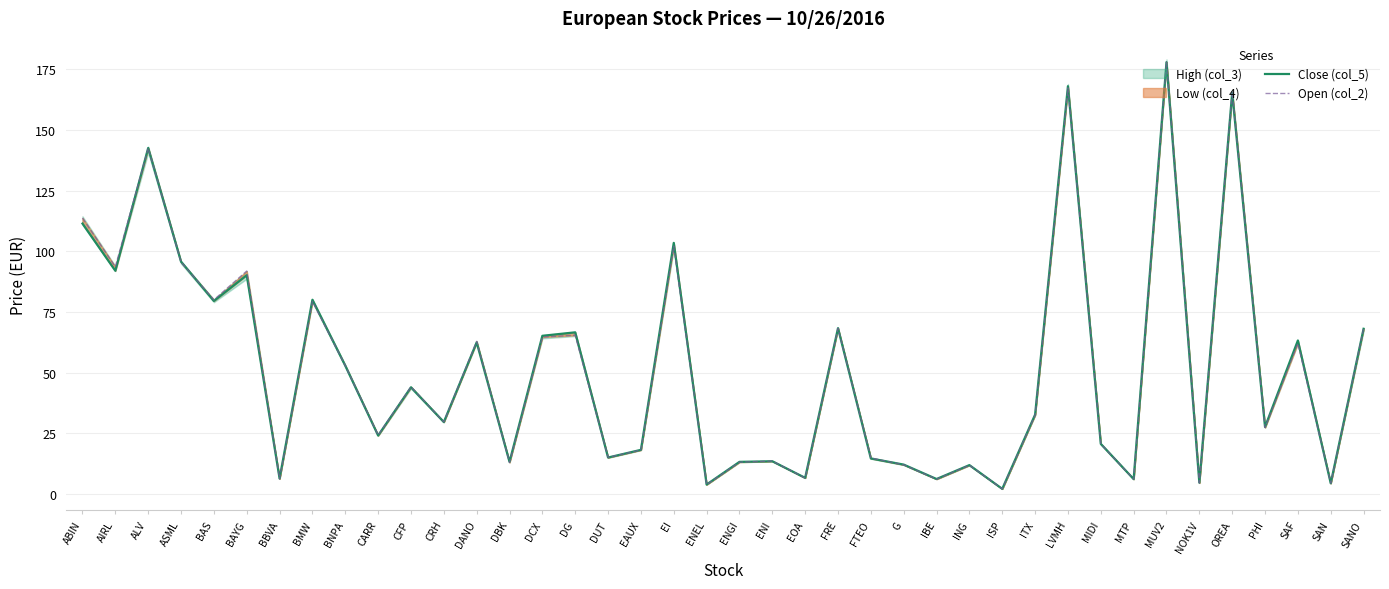

What is the label of the 33rd point from the right?

BMW